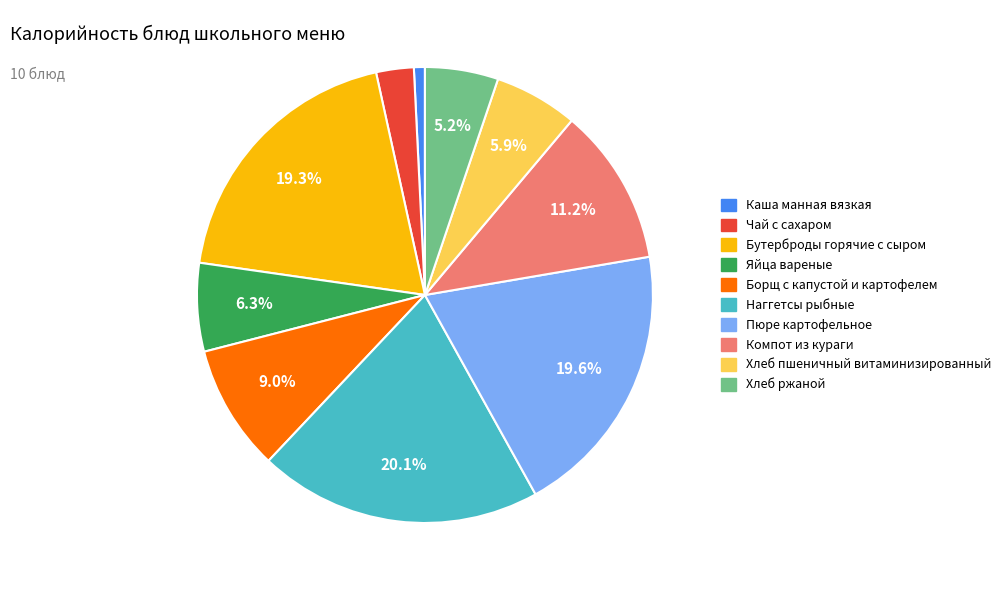

What percentage is the Компот из кураги slice, to the nearest percent?

11%